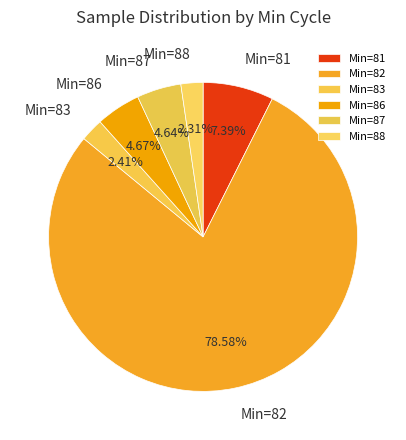

Which slice is the largest?

Min=82